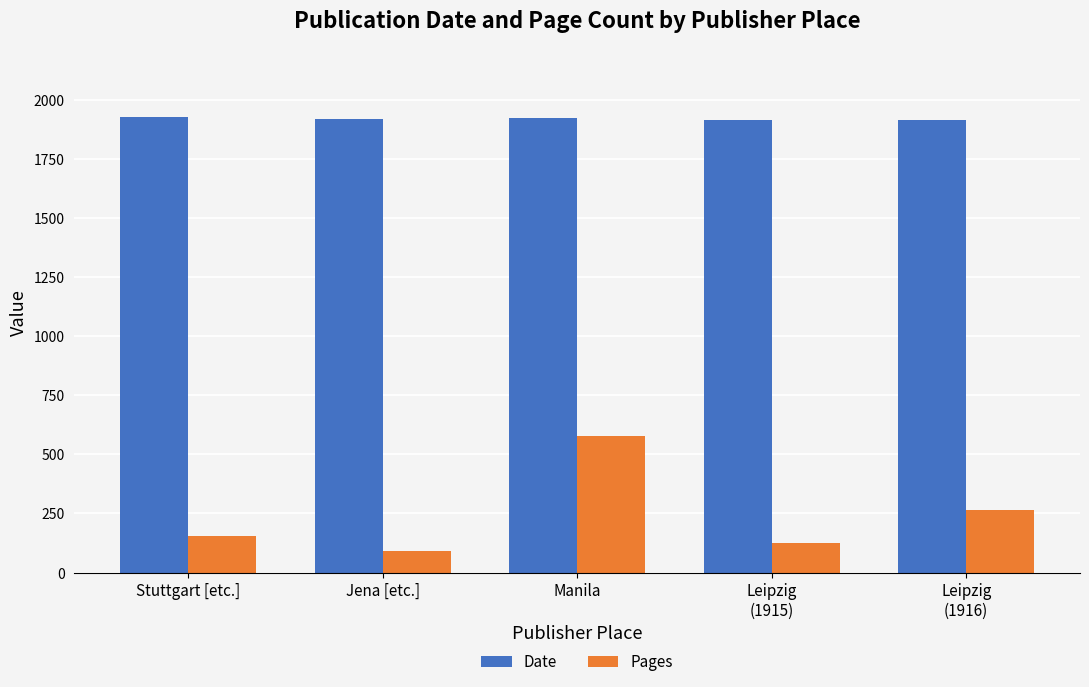

How many bars are there in total?

10